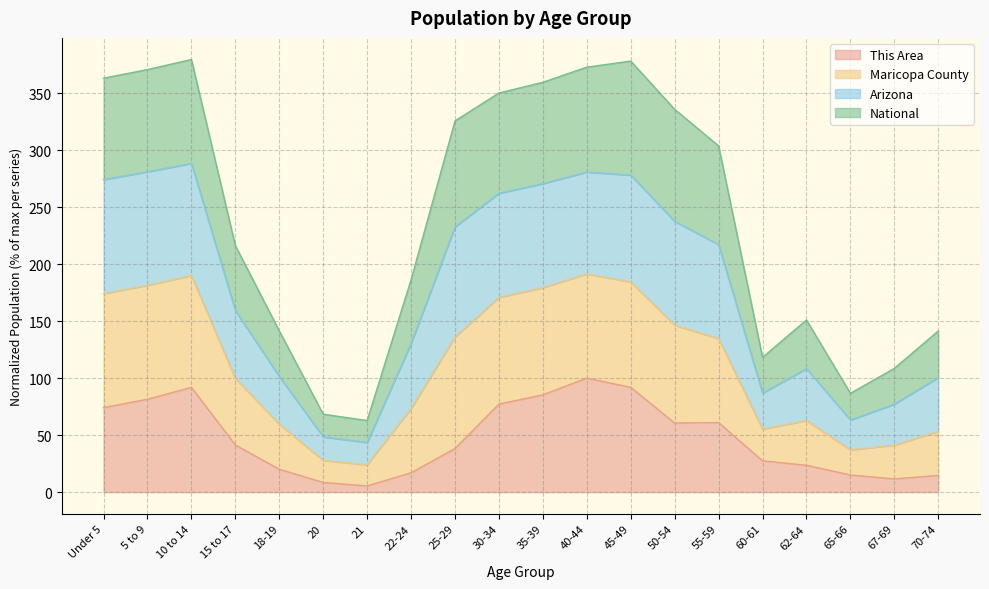

Which series has the widest spread of values?

Maricopa County